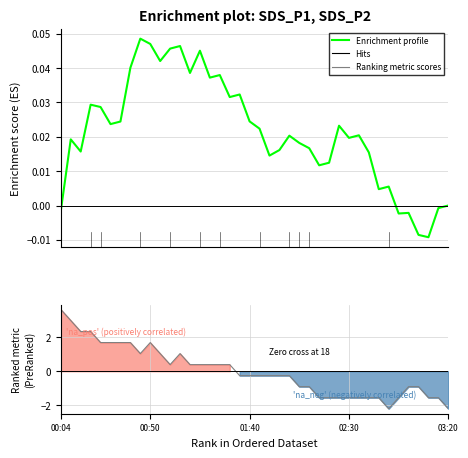

The value of Ranking metric scores at 31 is -2.4. True or false?

False